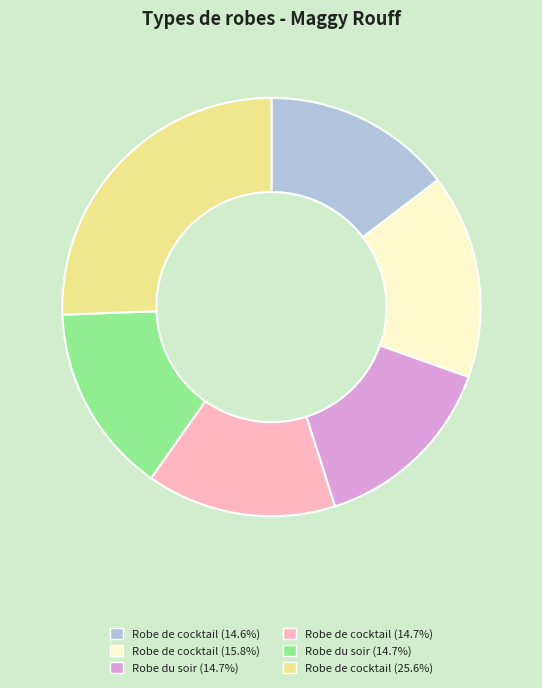

Is there any slice that represents more than half of the pie?

No